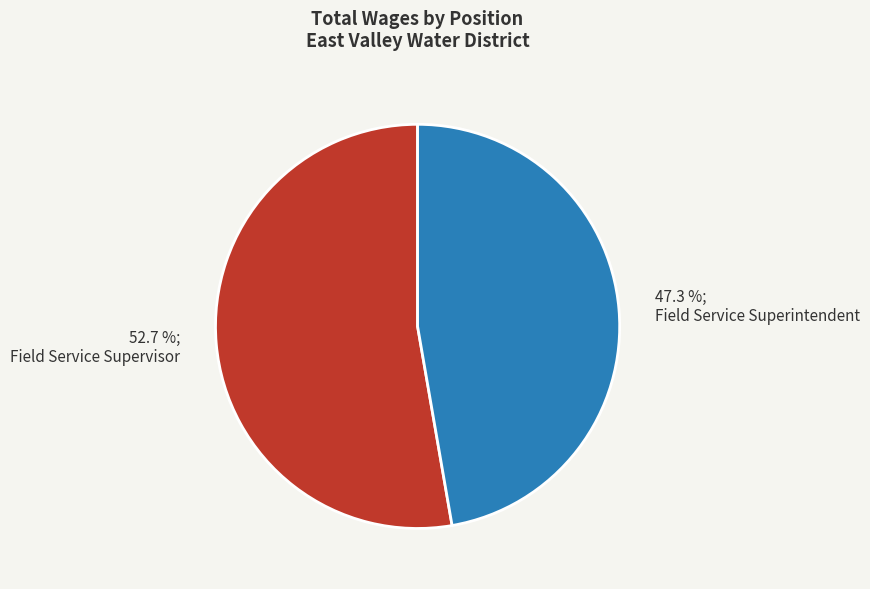

Is it true that Field Service Superintendent is 47% of the pie?

True